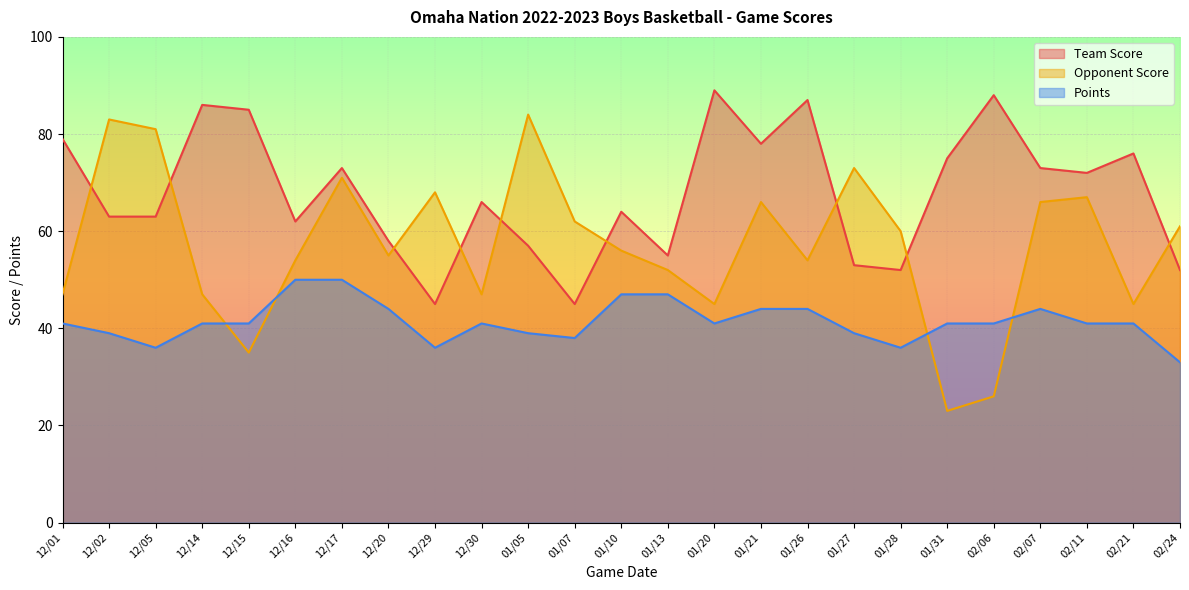

How many lines are shown in the chart?

3